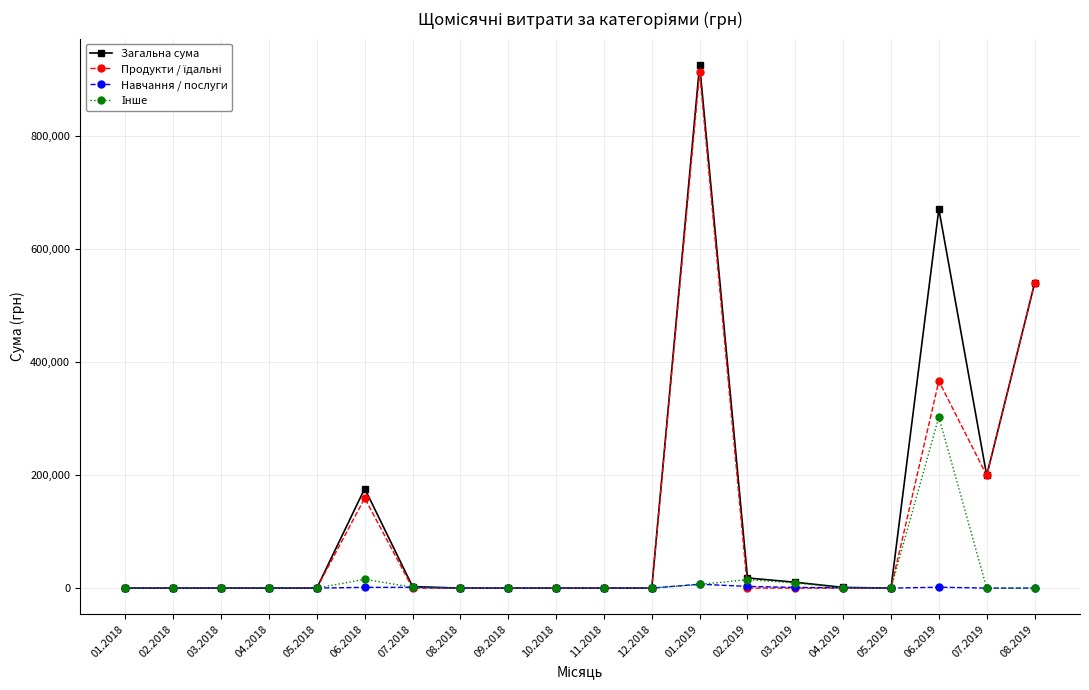

True or false: Навчання / послуги has more than 1 points higher than both neighbors.

True